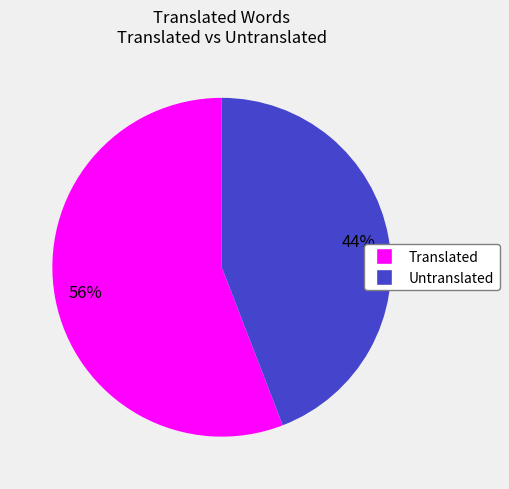

To the nearest percent, what is the difference between the largest and smallest slice percentages?

12%